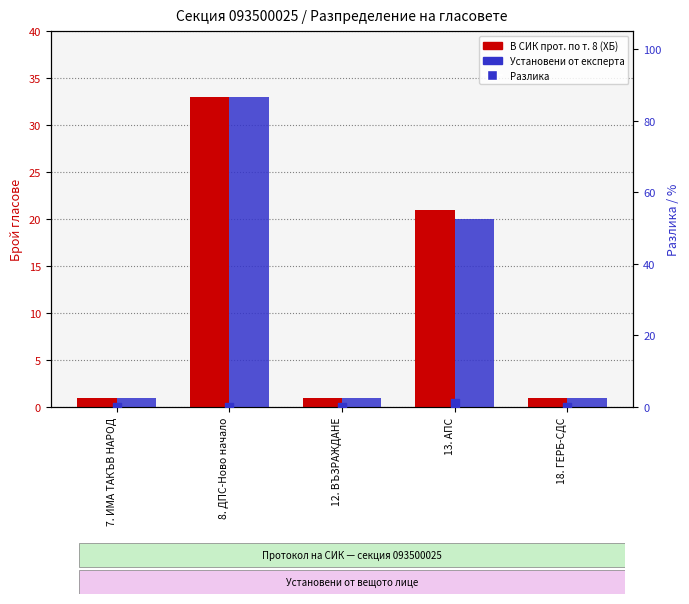

Which series has the largest total across all categories?

В СИК прот. по т. 8 (ХБ)